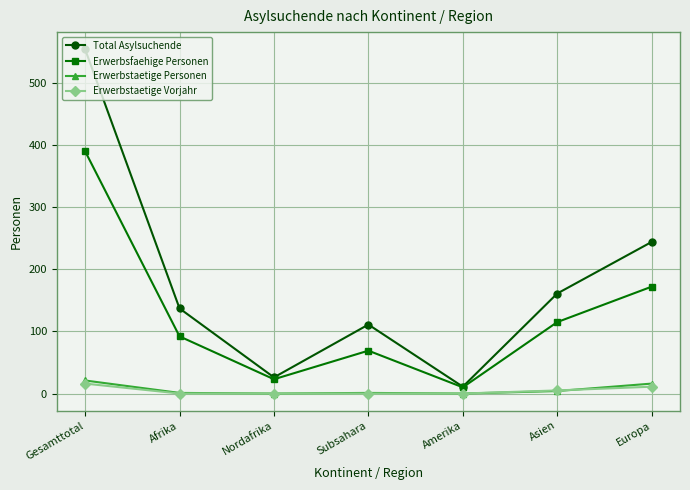

At how many categories does at least one series exceed 253?

1